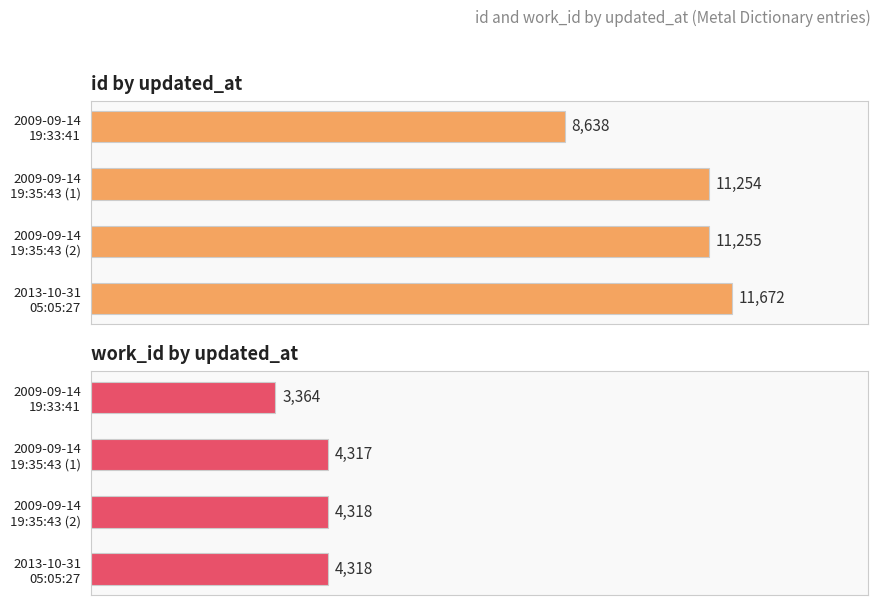

What is the difference between the maximum and minimum values in the work_id series?

954